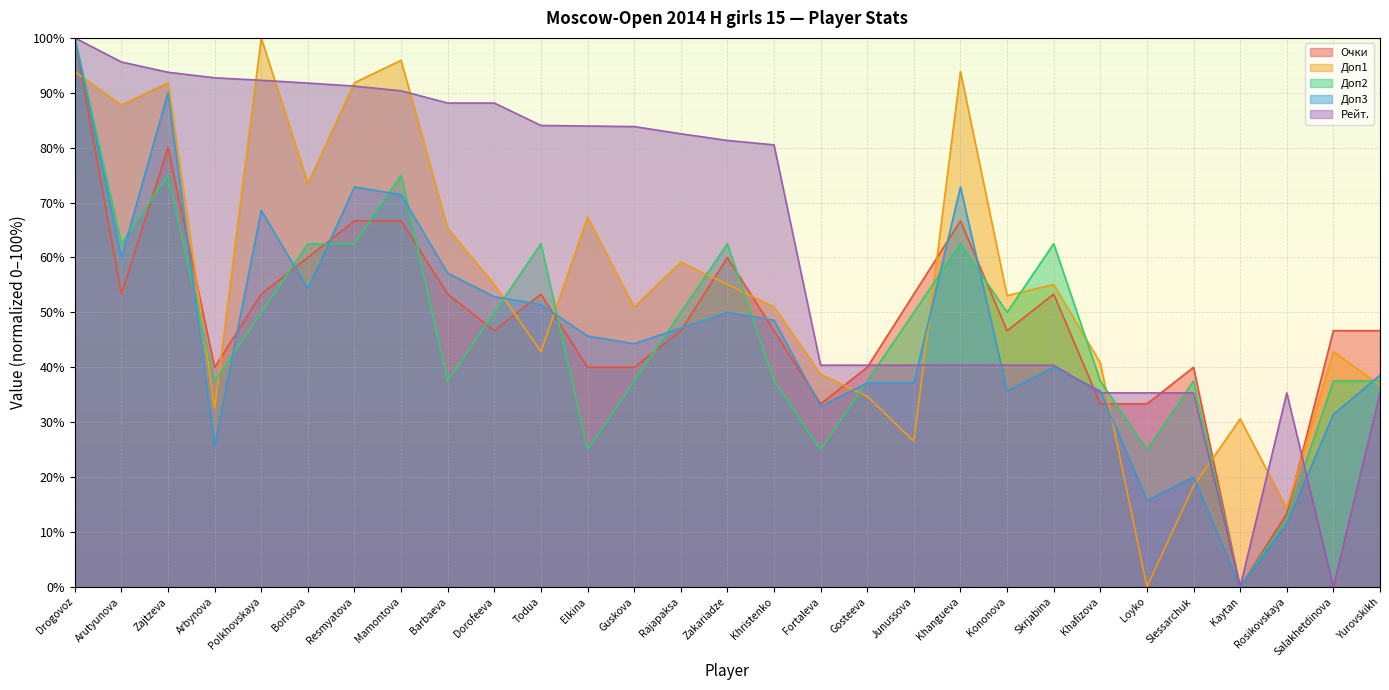

The value of Доп1 at Yurovskikh is 18.0. True or false?

False